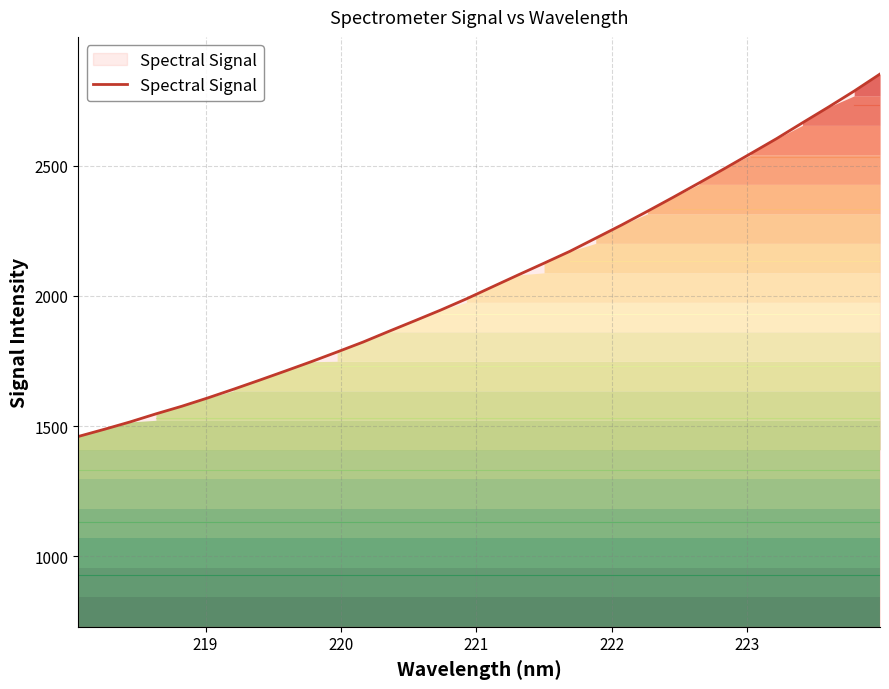

What is the difference between the maximum and minimum values?

1390.9